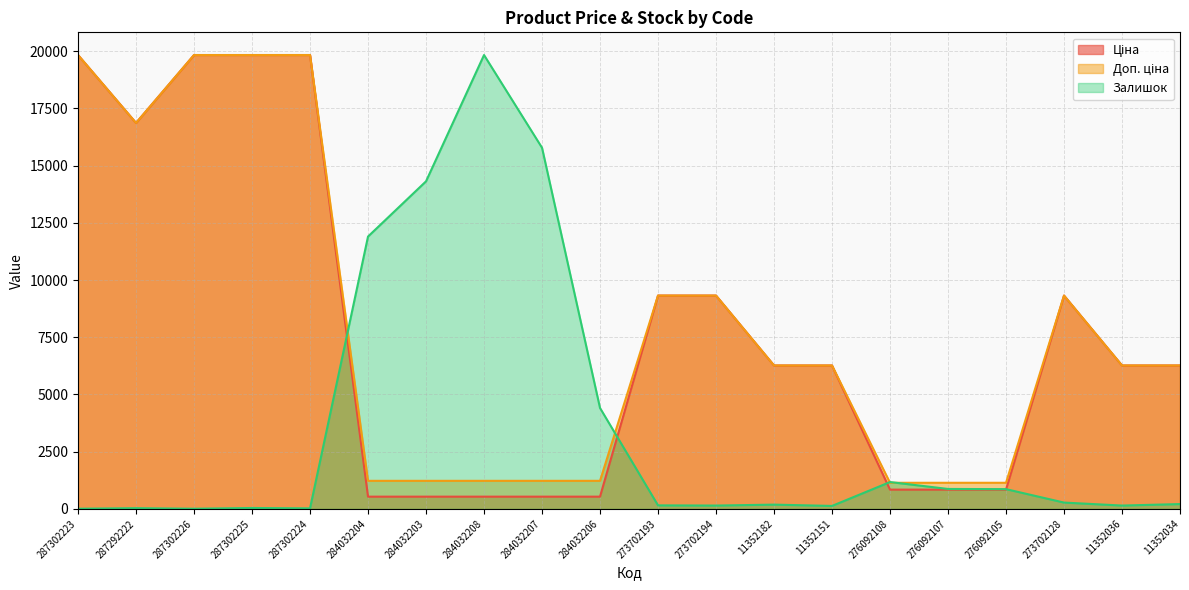

What is the label of the 14th point from the right?

284032203